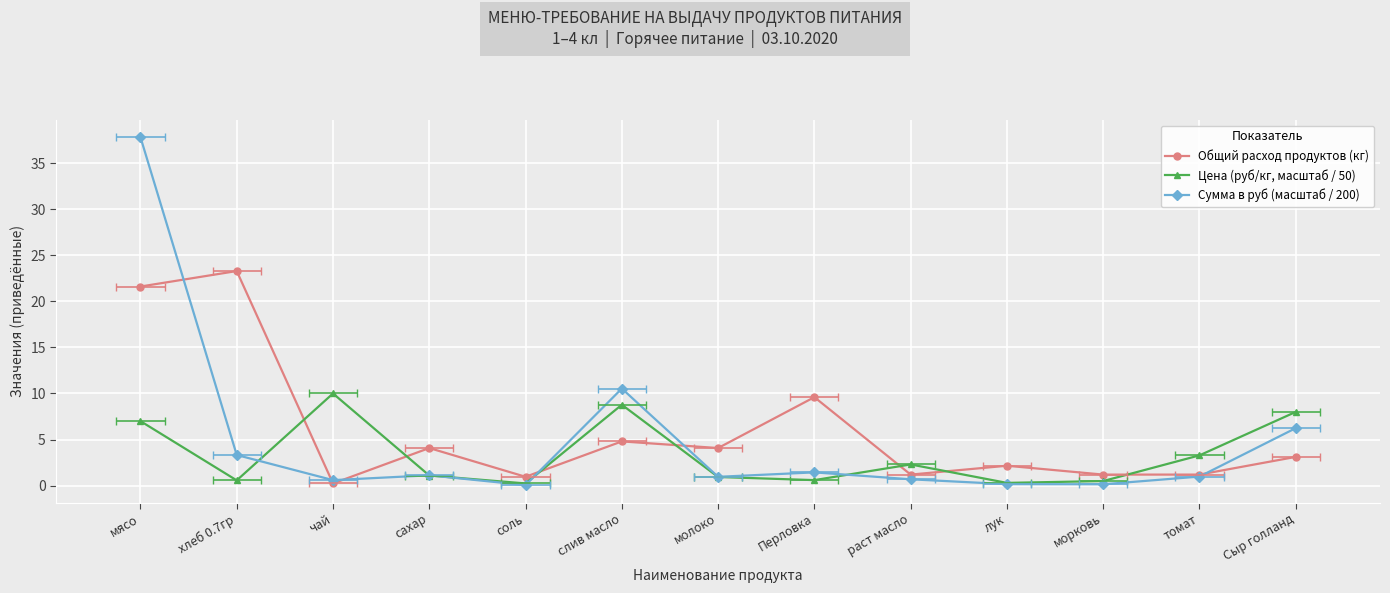

What is the total value across all series at Сыр голланд?

17.4